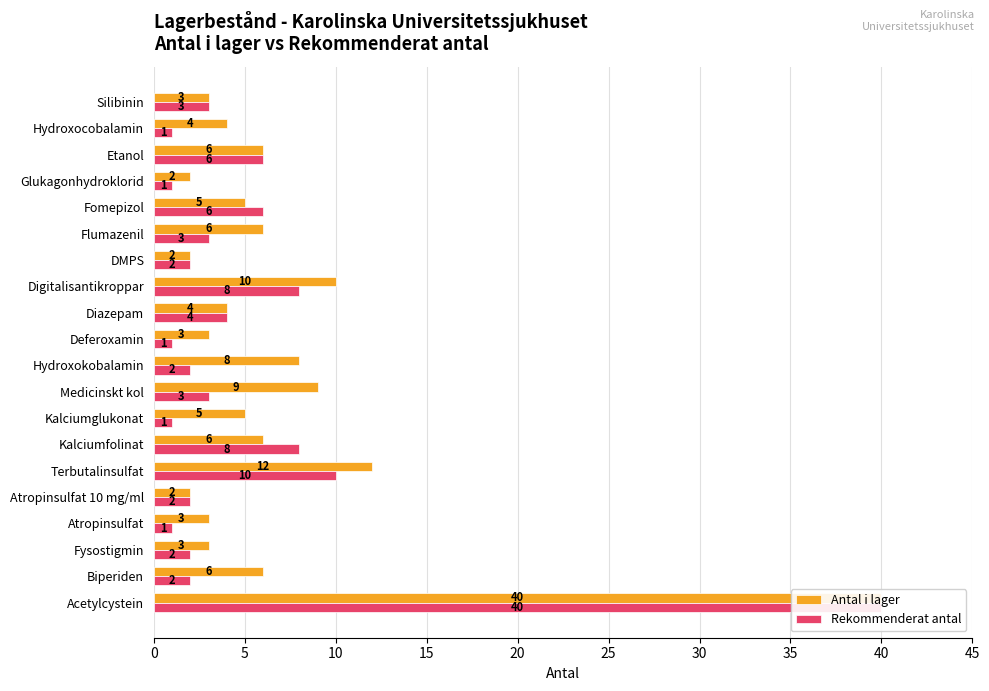

True or false: Antal i lager has a value of 3 at DMPS.

False